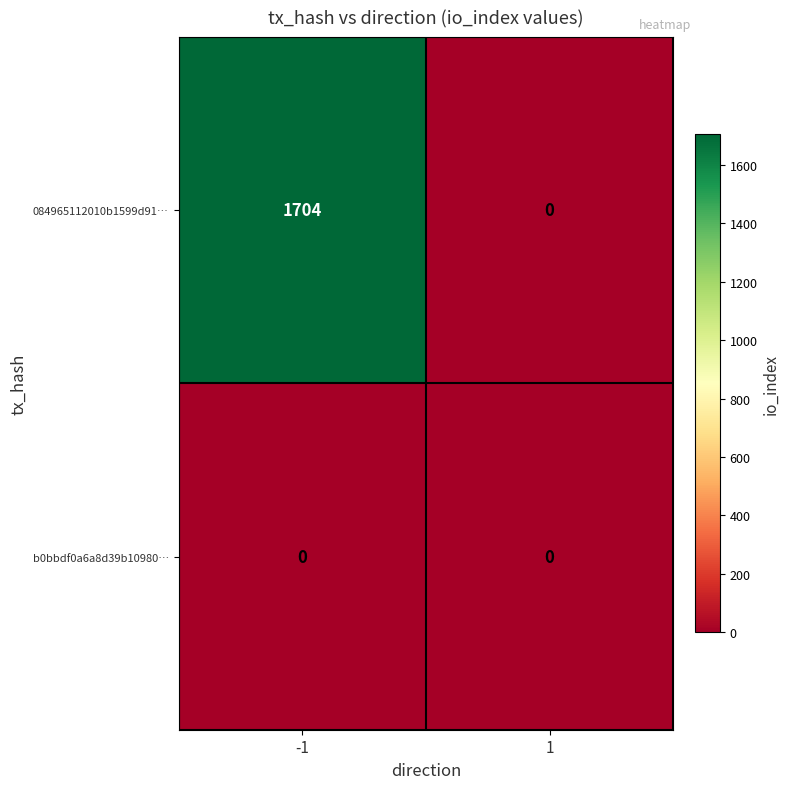

At -1, list the series in order from largest to smallest.

084965112010b1599d91…, b0bbdf0a6a8d39b10980…